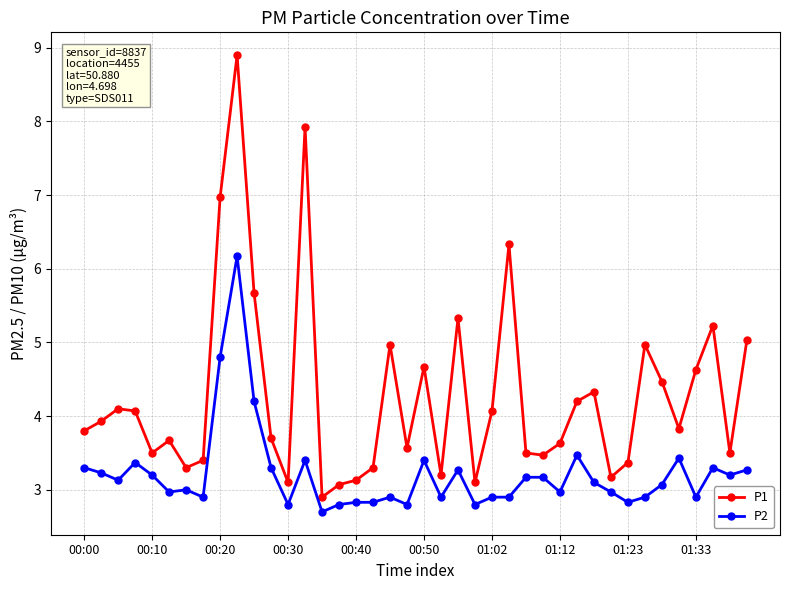

What is the average value of the P1 series?

4.3